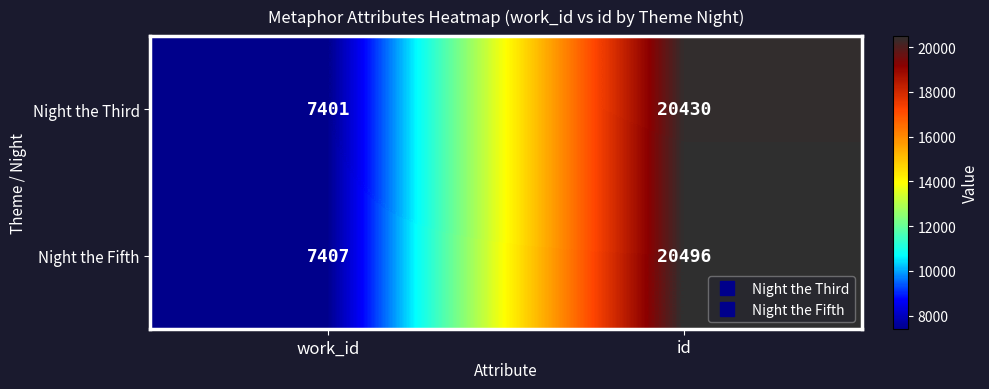

Read the Night the Third value at work_id, to the nearest 10.

7400